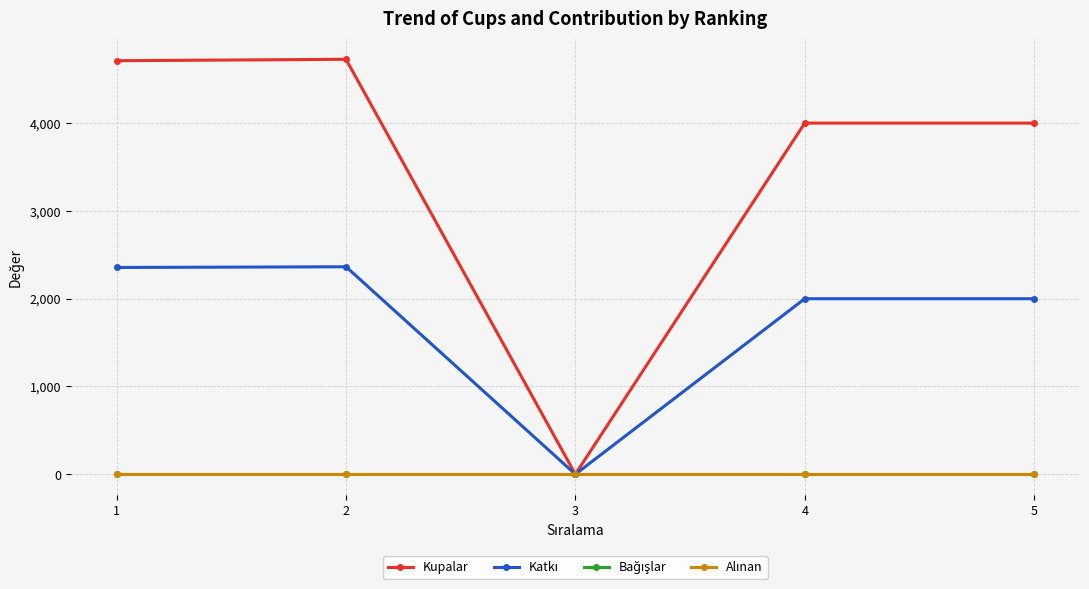

Does the chart have visible grid lines?

Yes